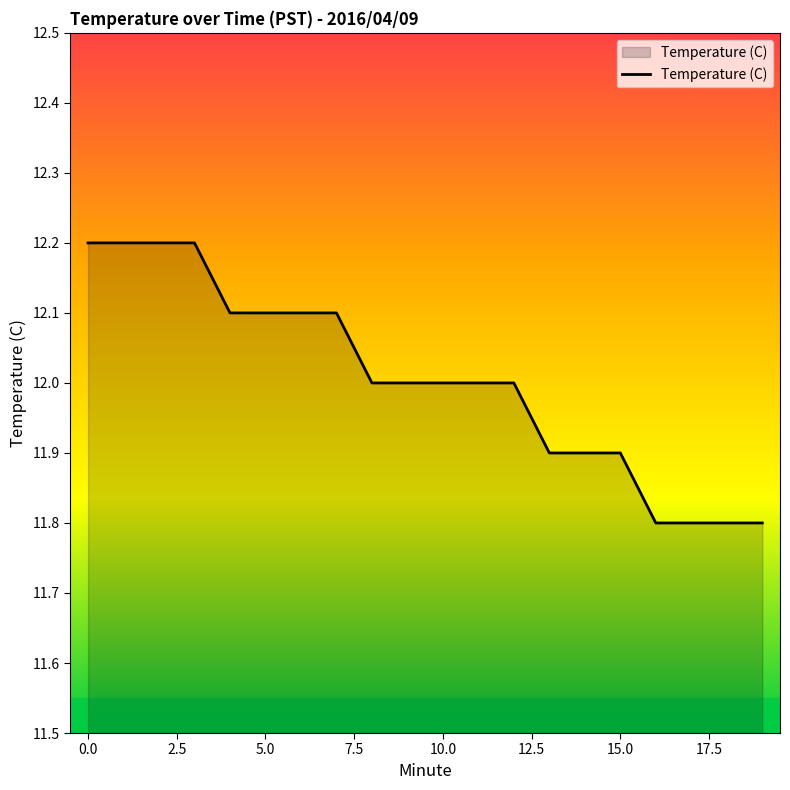

What is the smallest value displayed?

11.8